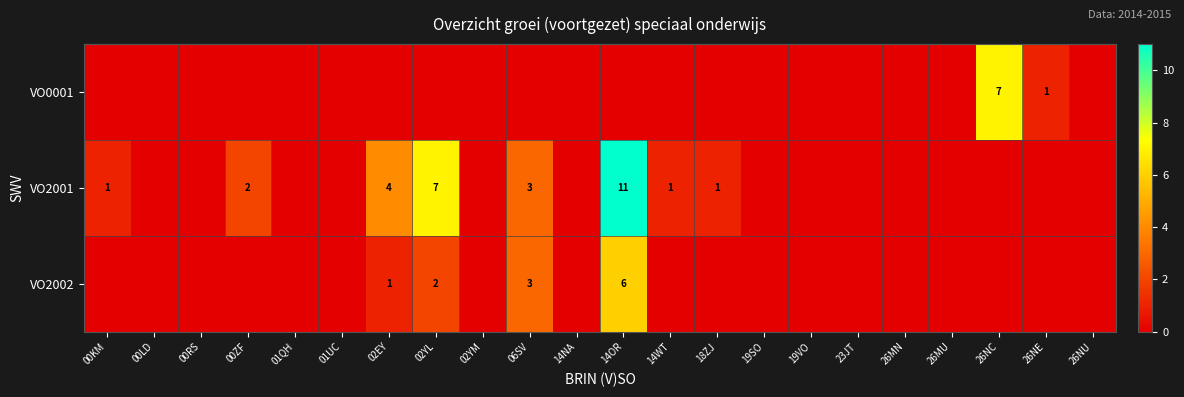

How many row_2 values are between 0 and 1?

19